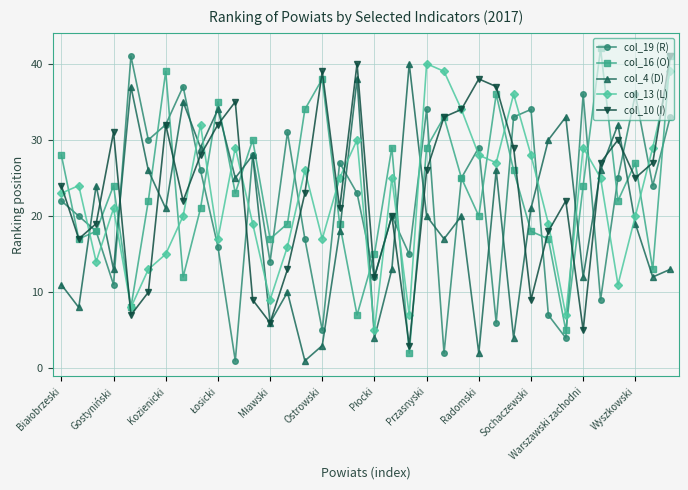

Which series ends up on top after the final intersection of col_19 (R) and col_13 (L)?

col_13 (L)